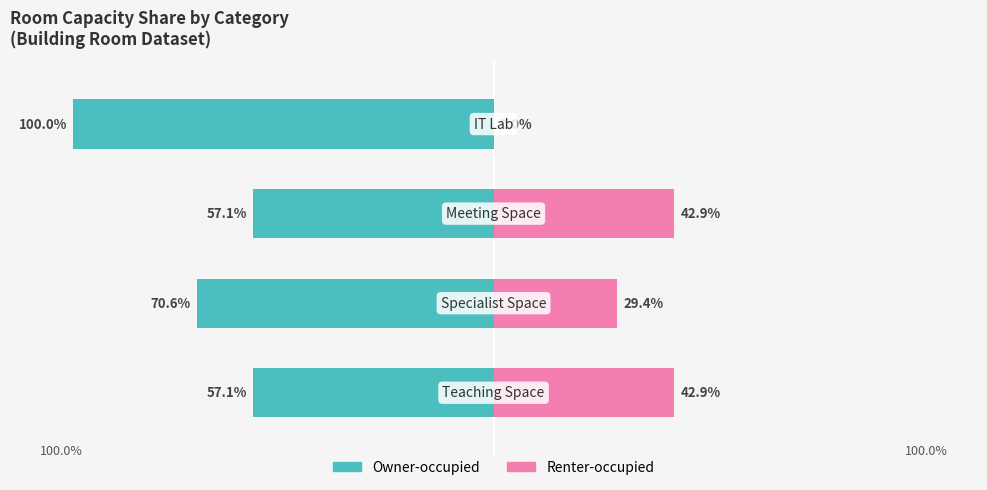

The Owner-occupied series shows -57.1 at 0. True or false?

True